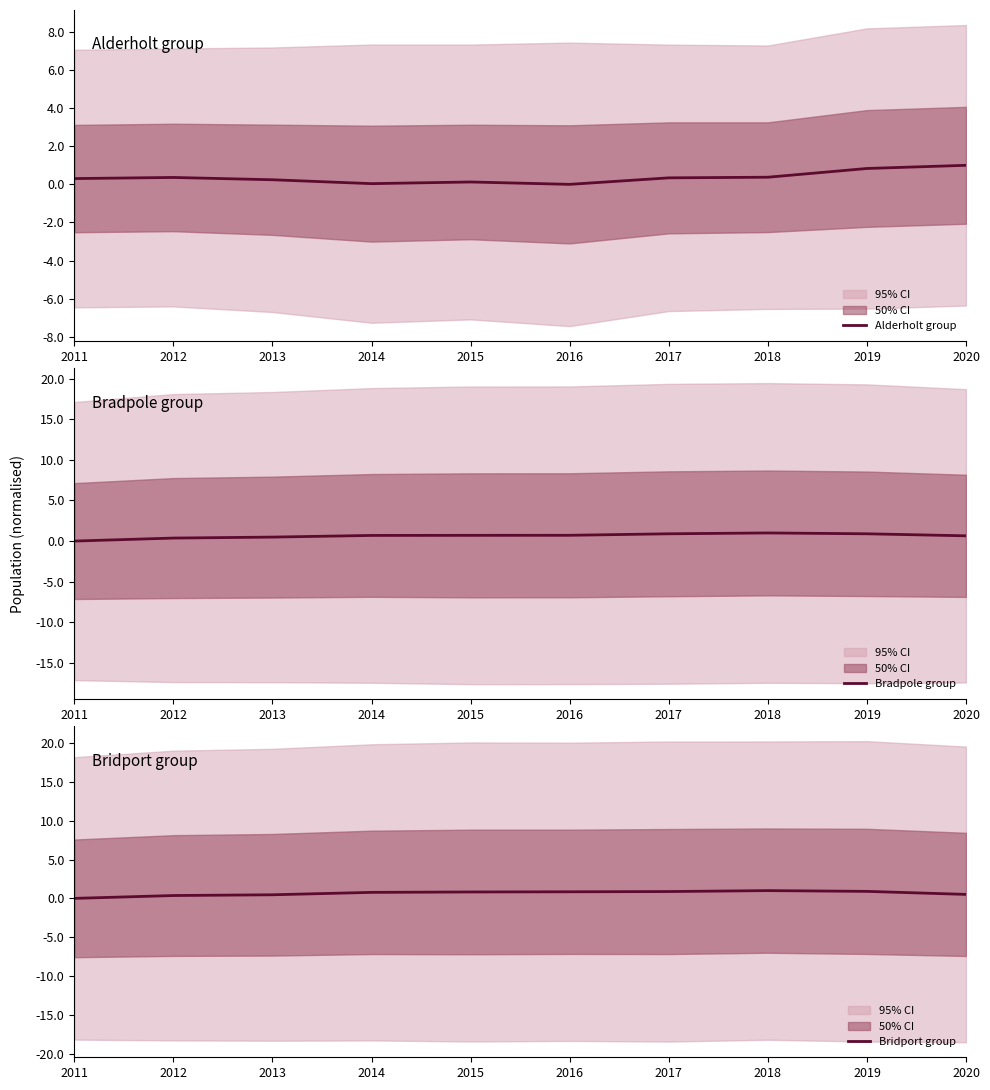

At how many categories does at least one series exceed 0?

10